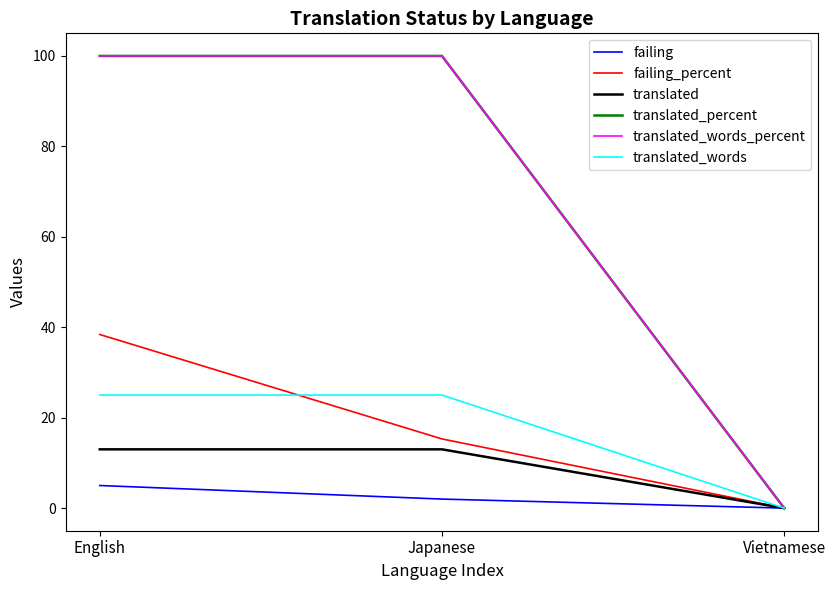

Does the chart have visible grid lines?

No